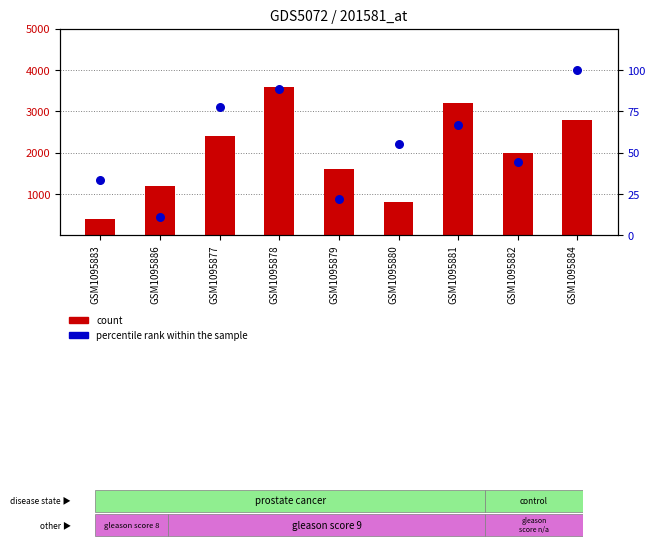

What are all the series names shown in the legend?

count, percentile rank within the sample